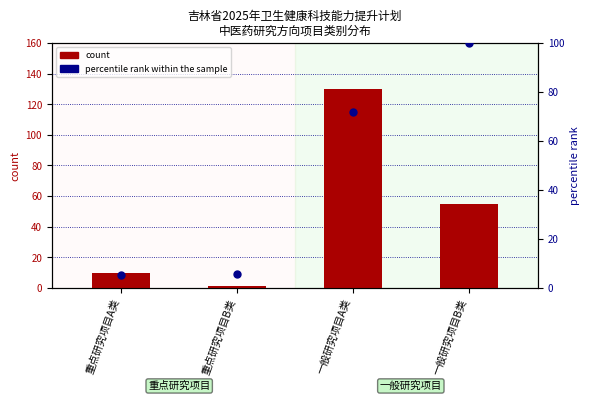

Which series reaches the minimum Y coordinate?

count